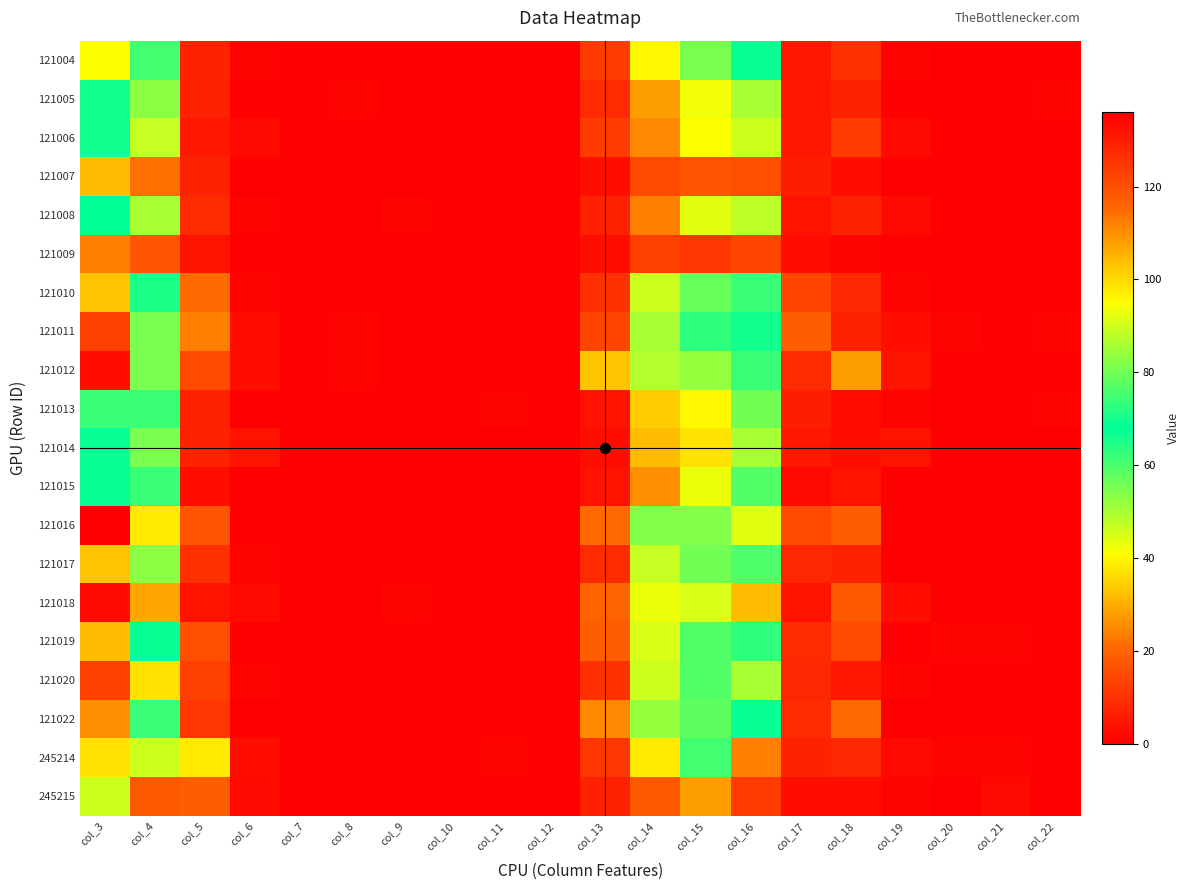

How many distinct data groups are displayed?

20